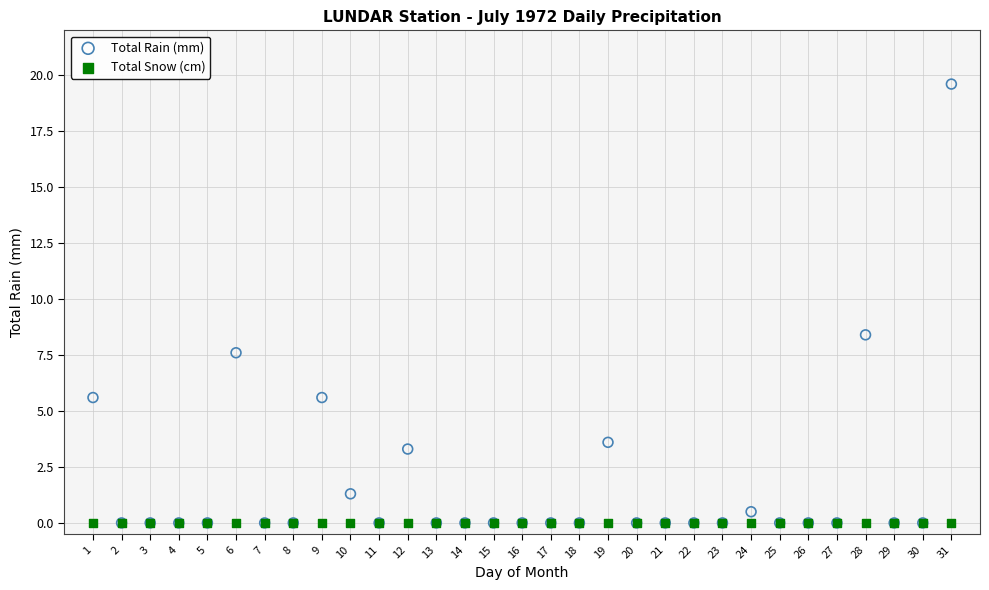

In the Total Rain (mm) series, what Y value is closest to 9?

8.4